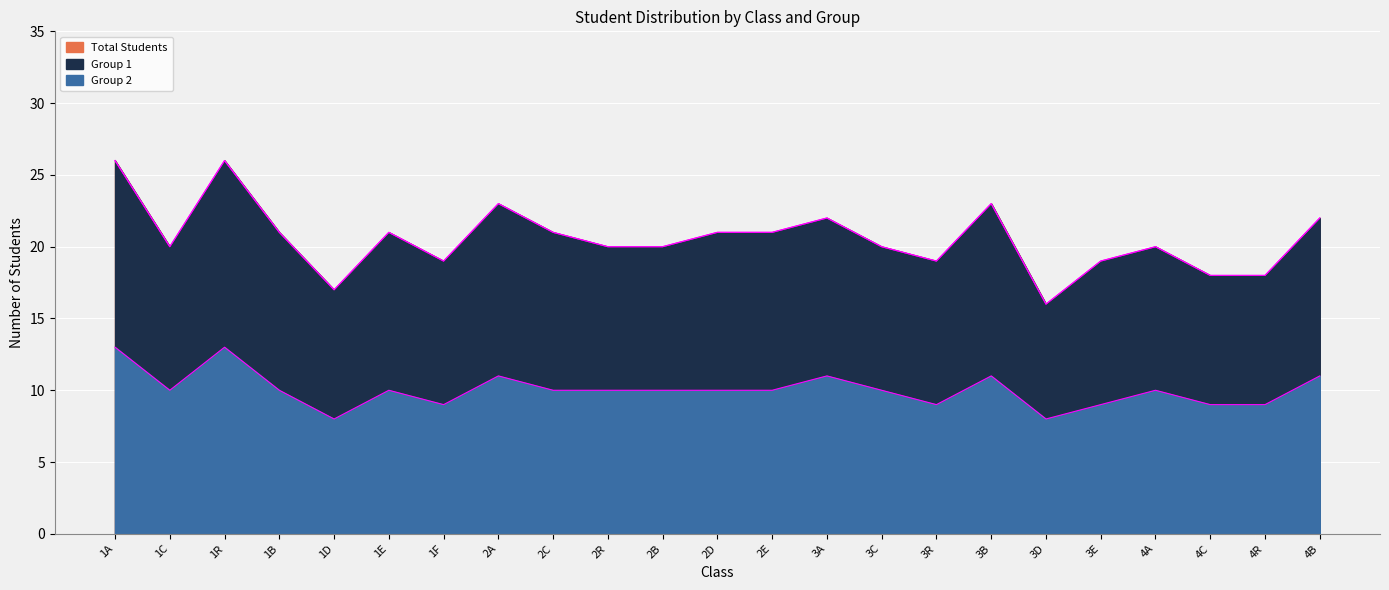

True or false: Group 2 has more than 0 interior local peaks.

True